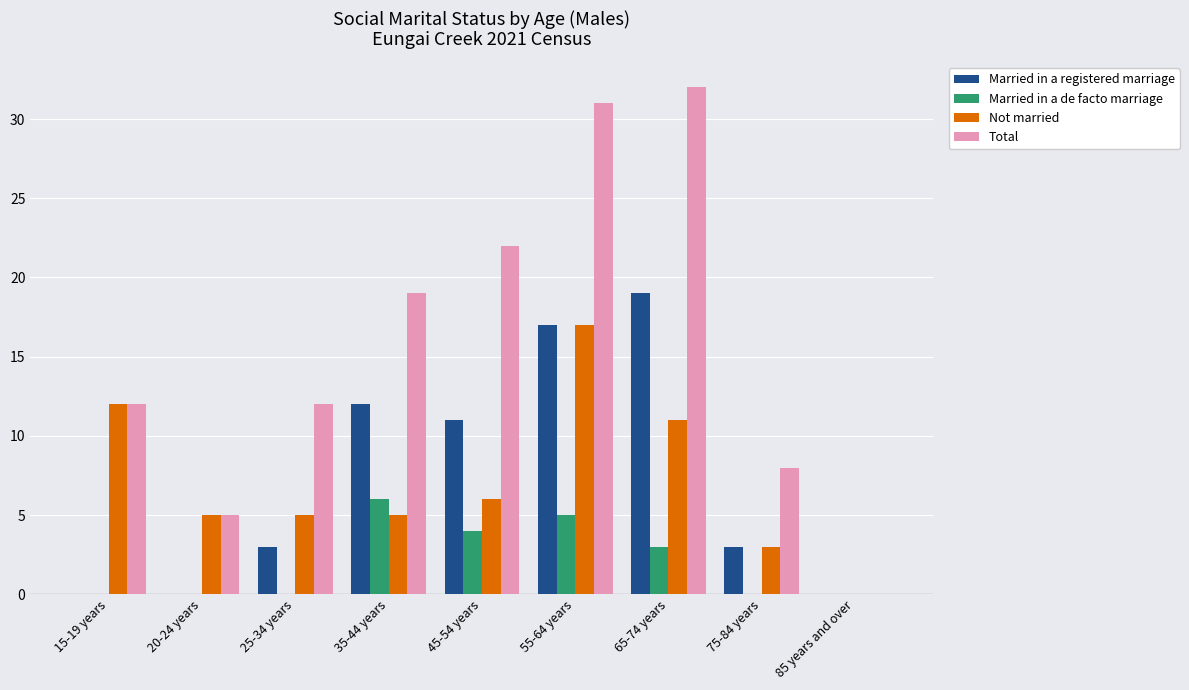

What is the sum of the Total values at 55-64 years and 35-44 years?

50